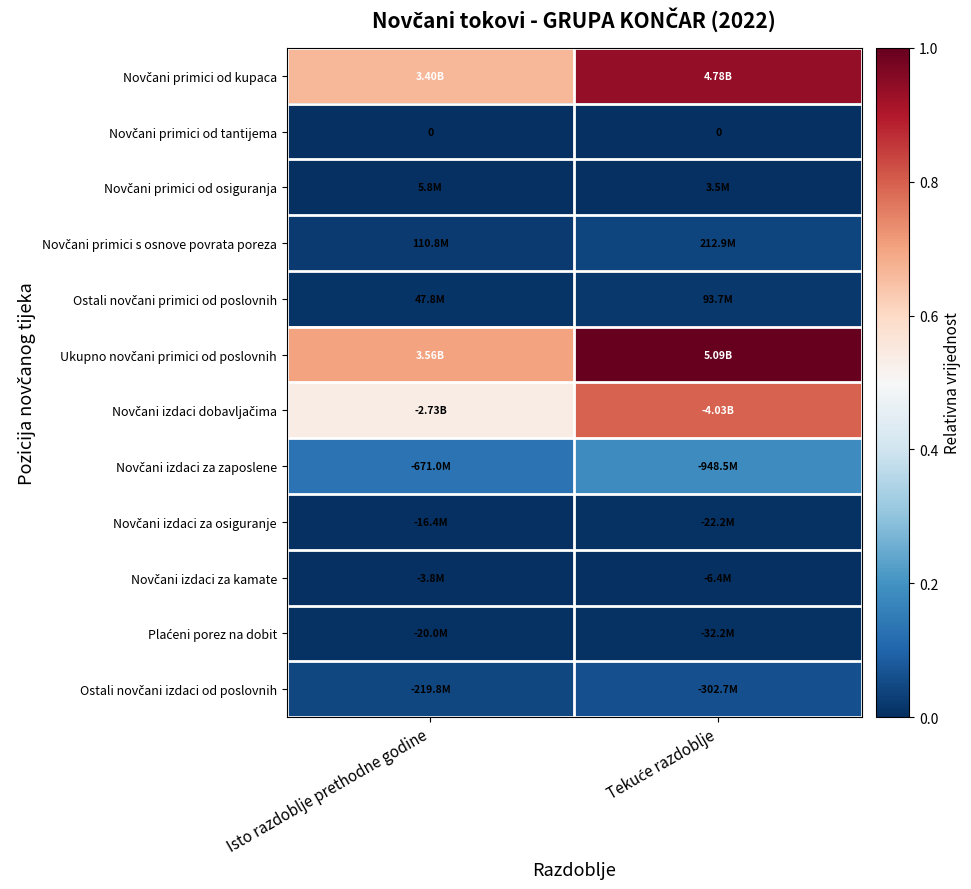

Count the number of data series in this chart.

12